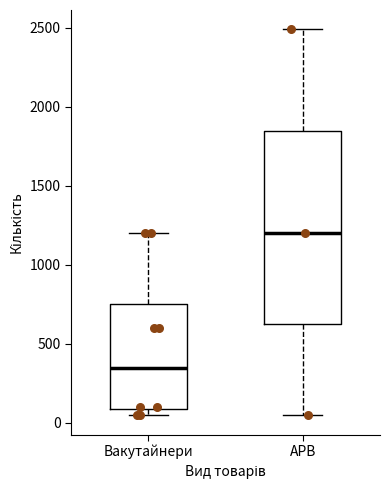

Where does the upper whisker of the box for АРВ end on the y-axis? The values are not printed on the chart, so give them approximately, as read against the axis.

2500